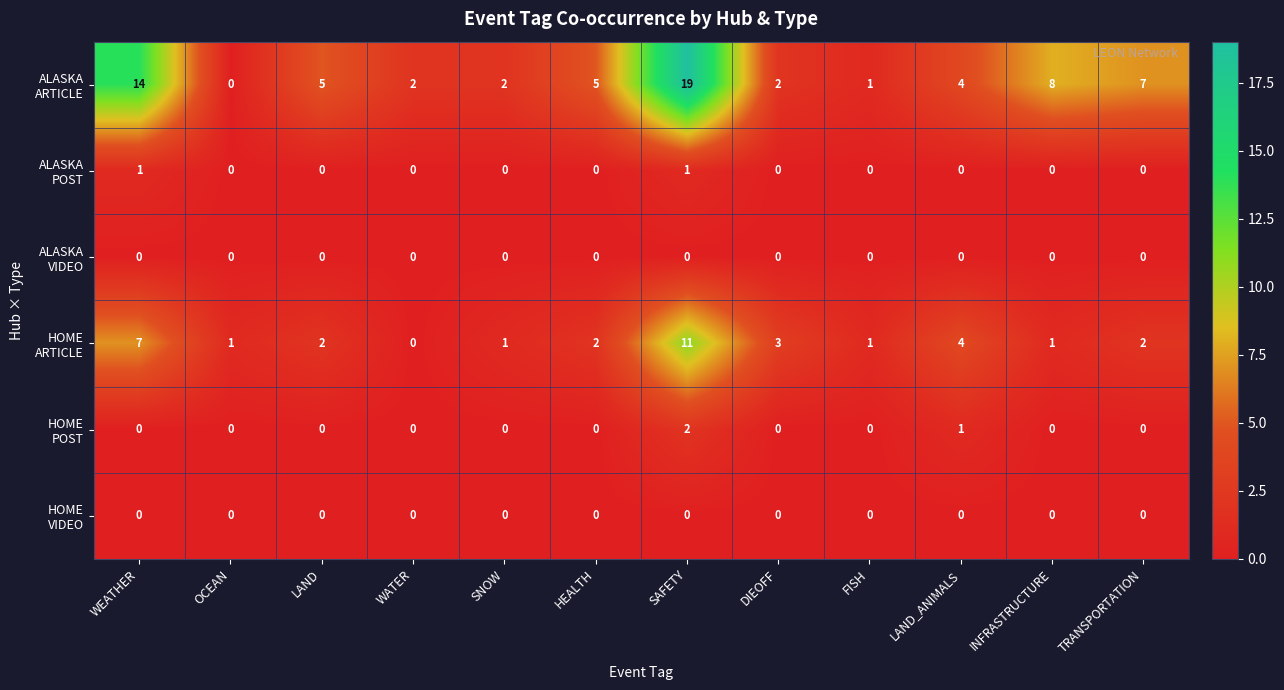

At how many categories does at least one series exceed 0?

12